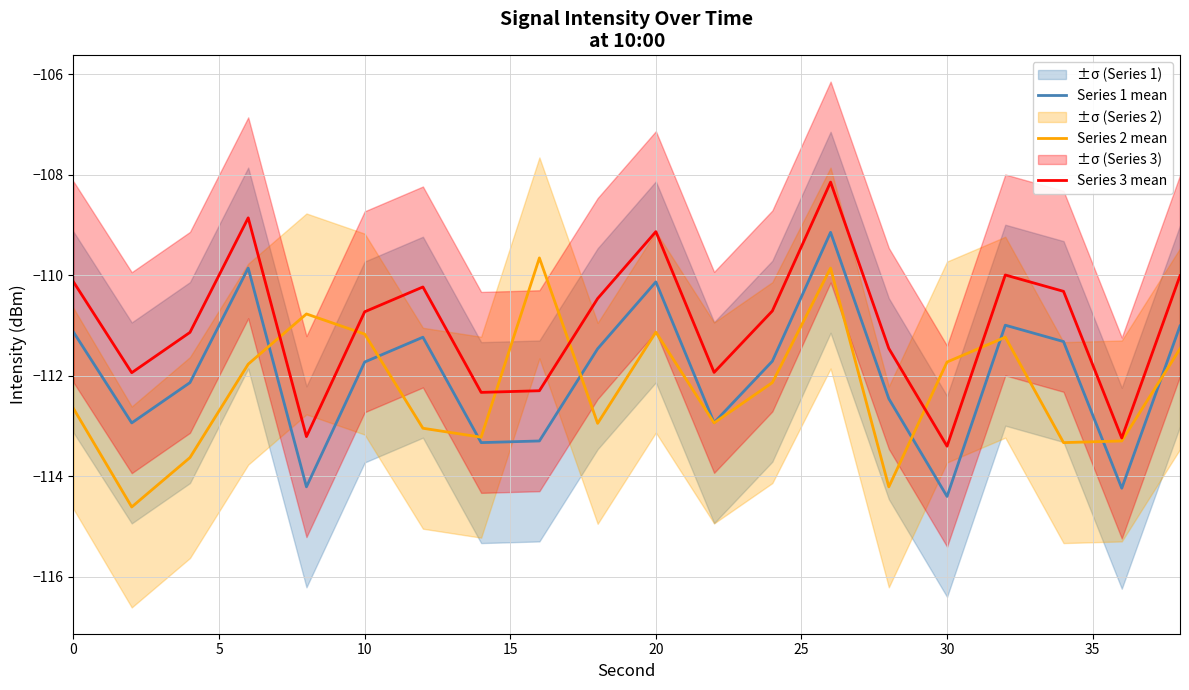

True or false: Series 1 mean has a value of -111.7 at 10.

True